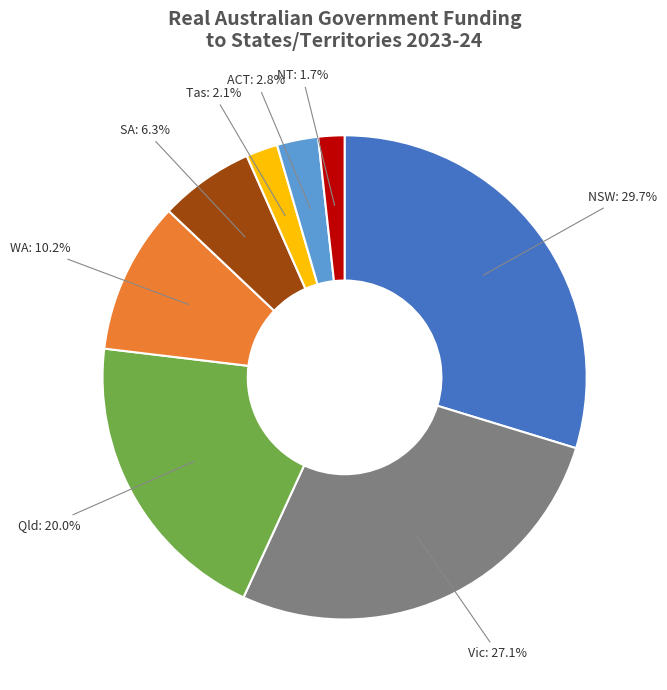

What is the largest slice in the pie chart?

NSW